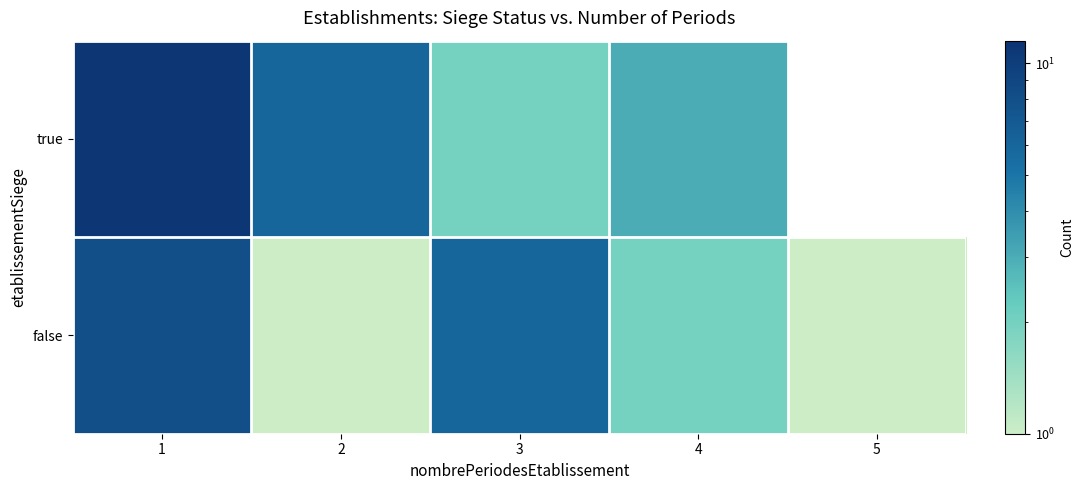

At which category is the sum across all series the highest?

1